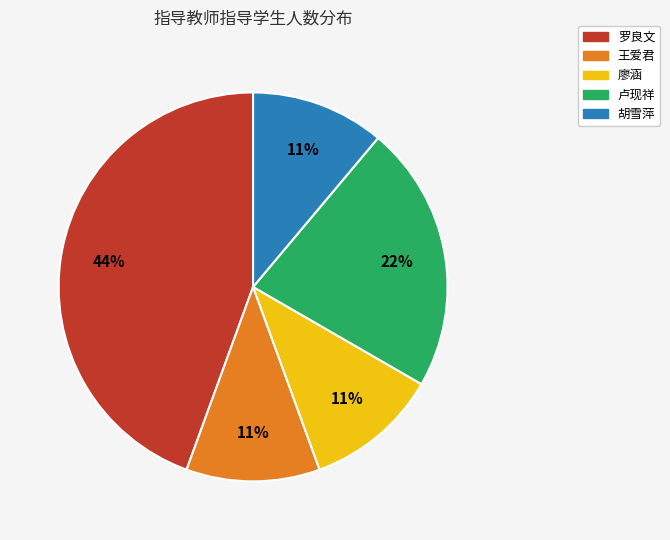

Is there any slice that represents more than half of the pie?

No